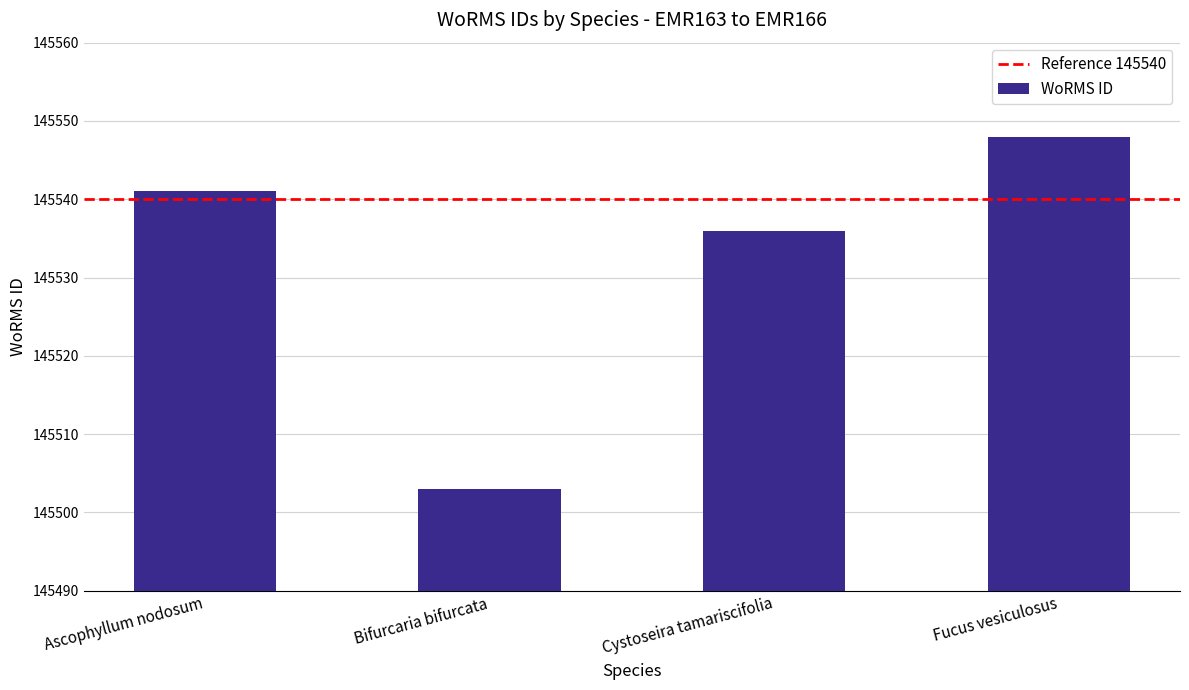

List the labels in order of value, smallest first.

Bifurcaria bifurcata, Cystoseira tamariscifolia, Ascophyllum nodosum, Fucus vesiculosus